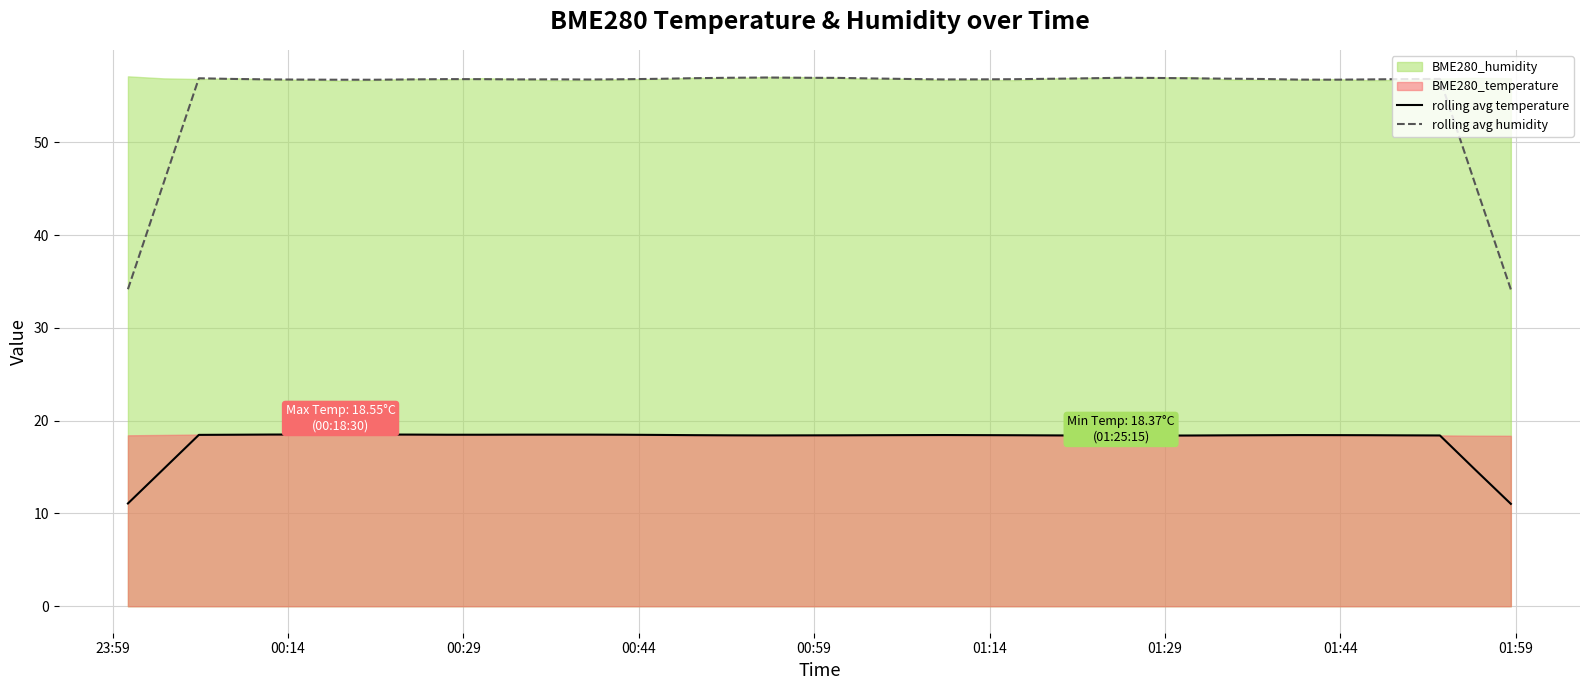

Which series has the largest range (max minus min)?

rolling avg humidity